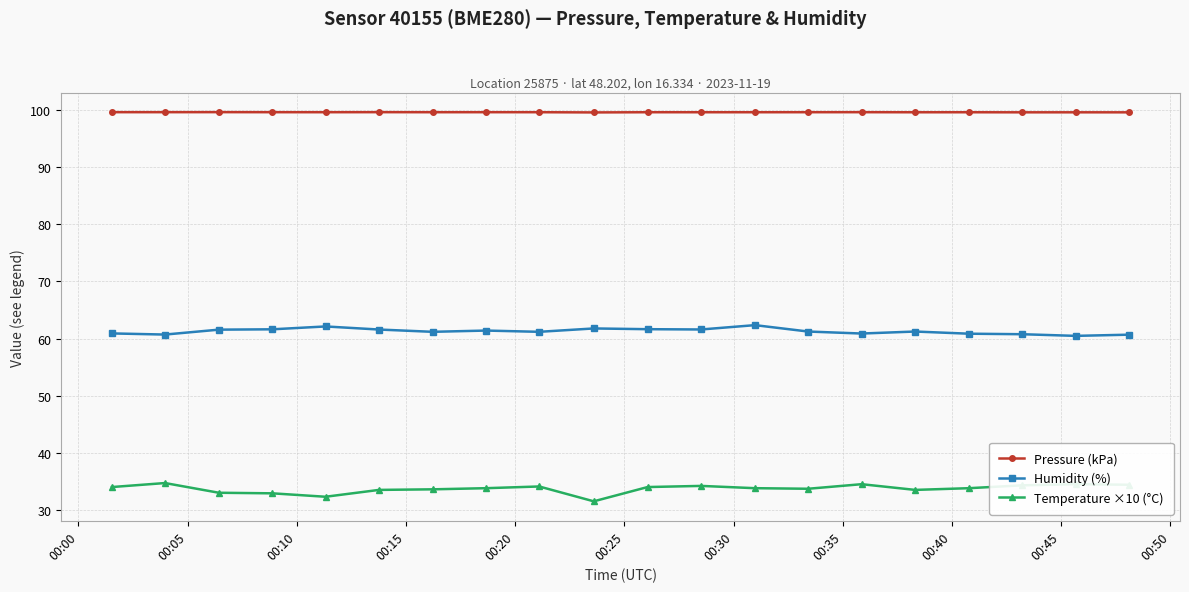

Rank the series by their maximum value, from highest to lowest.

Pressure (kPa), Humidity (%), Temperature ×10 (°C)